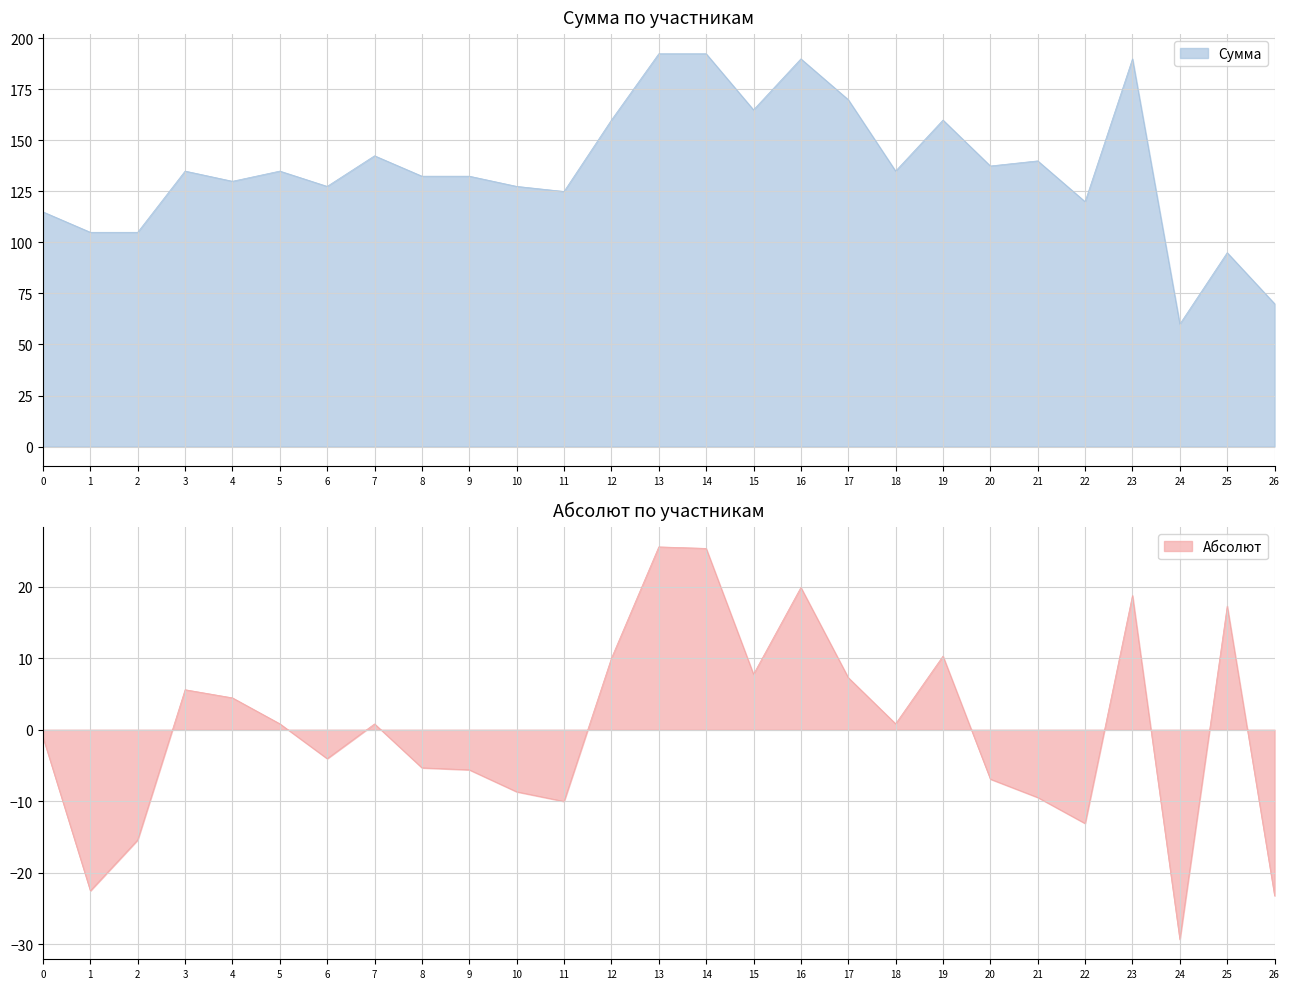

Read the Абсолют value at 10.

-8.7